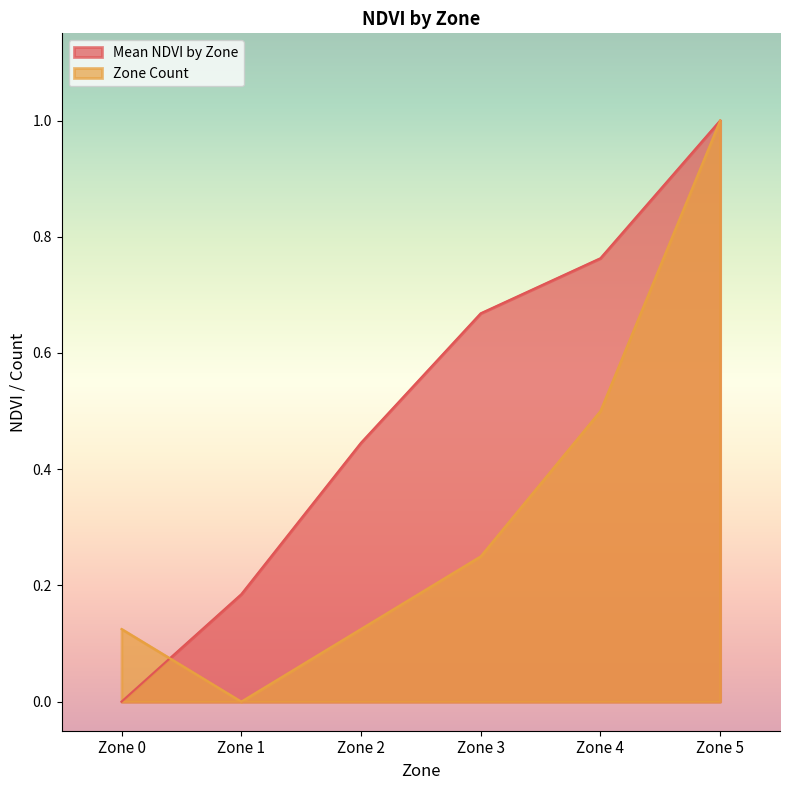

Between Zone 3 and Zone 0, which is larger?

Zone 3